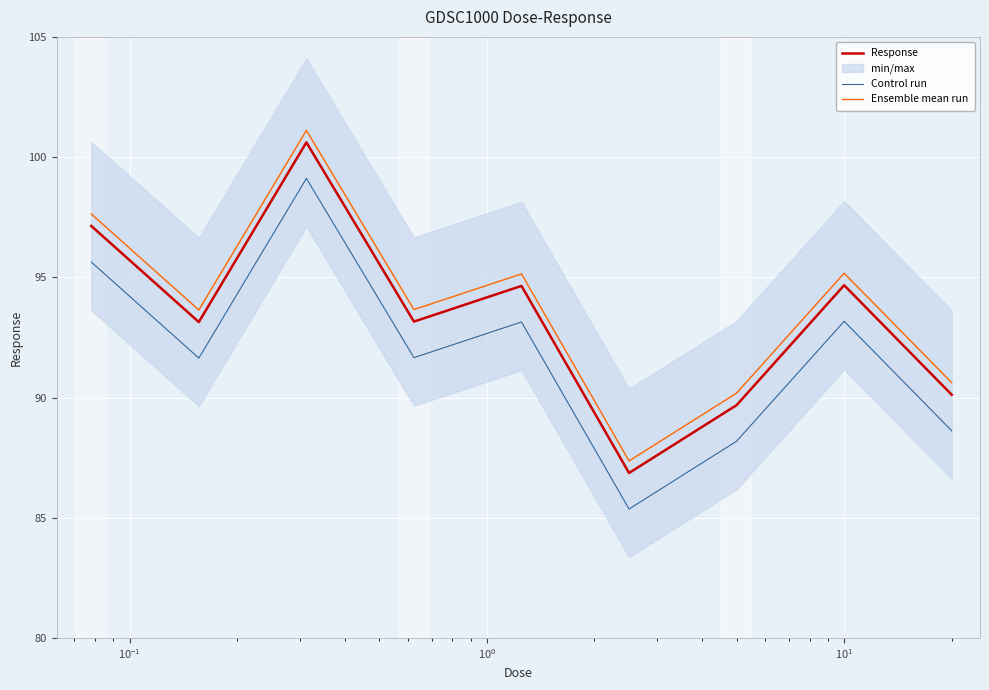

True or false: Response has more than 1 points higher than both neighbors.

True